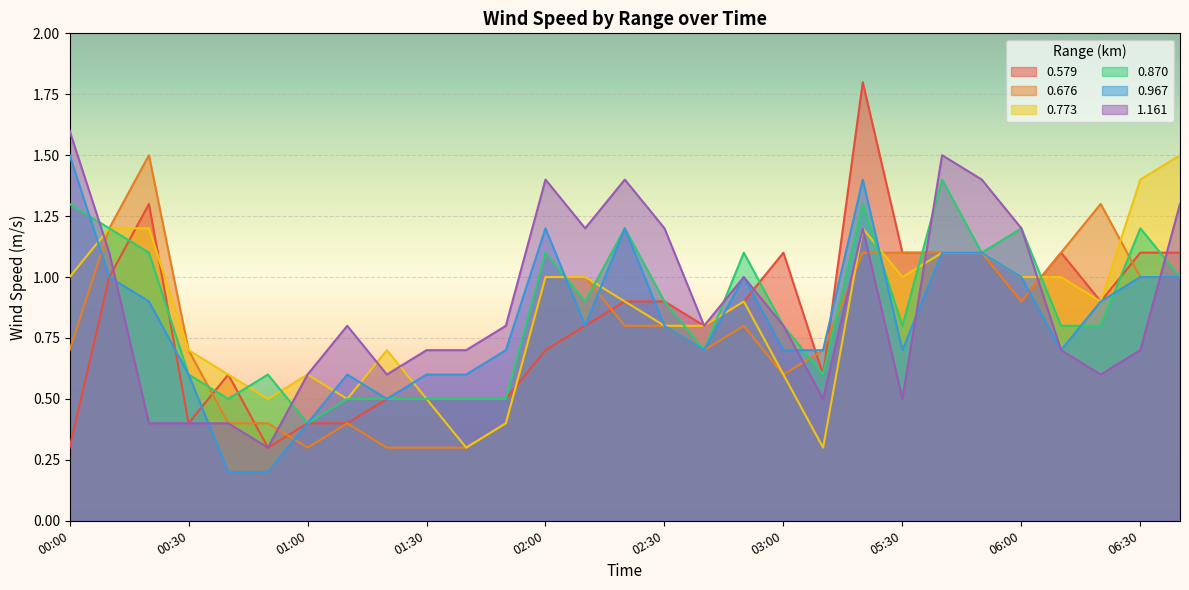

Is the value of 0.676 at 00:10 greater than the value of 0.579 at 03:00?

Yes